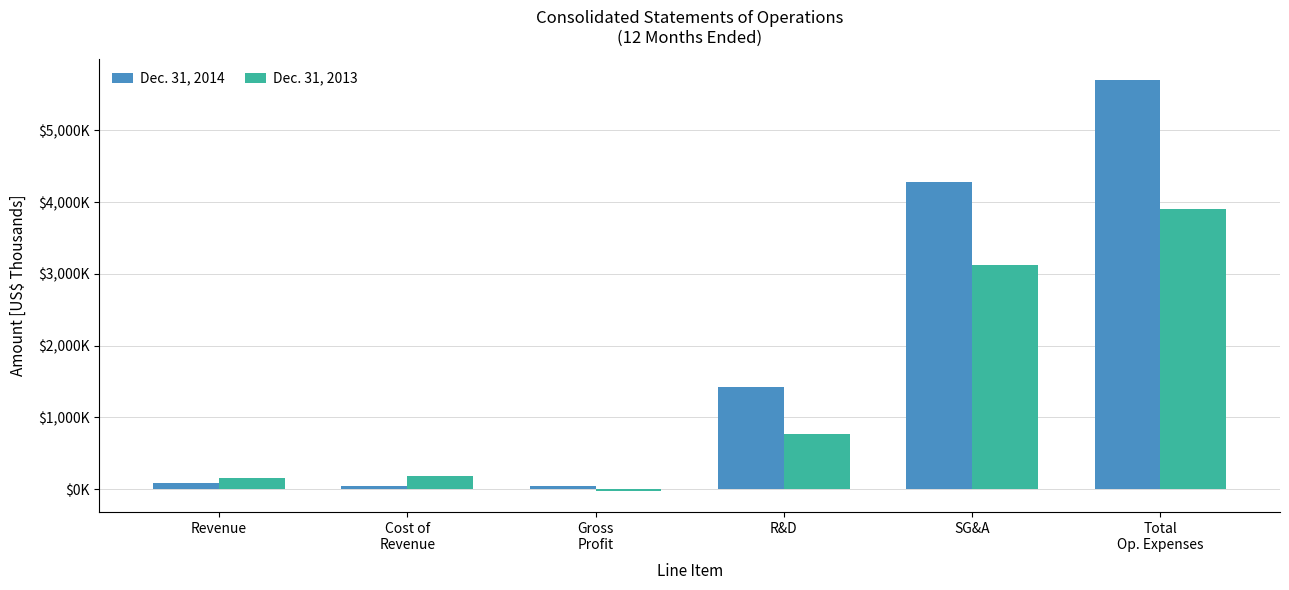

What are all the series names shown in the legend?

Dec. 31, 2014, Dec. 31, 2013